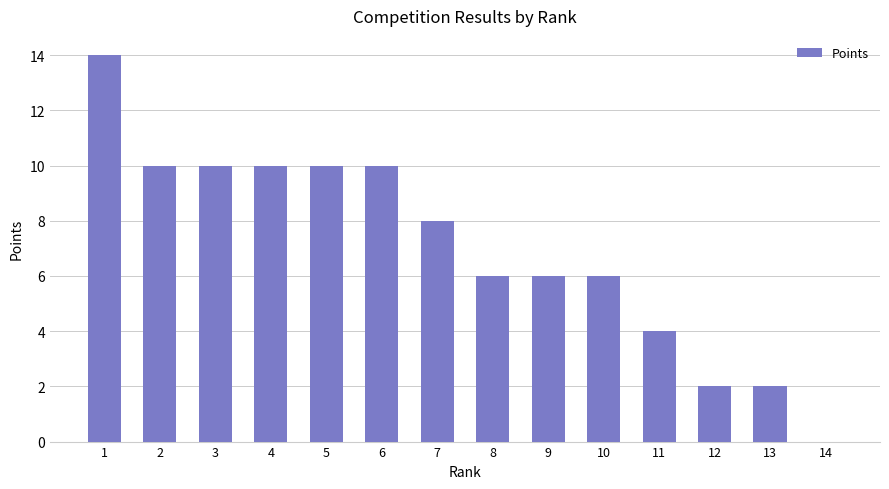

True or false: the data shows 15 at 4.

False